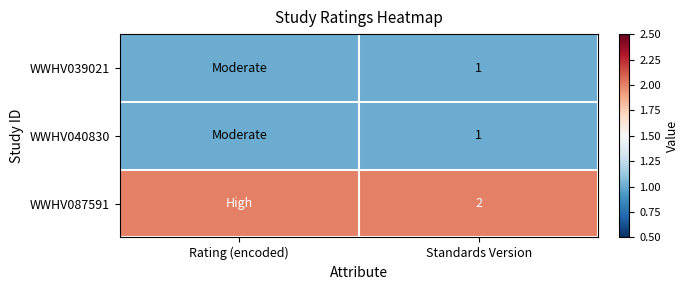

True or false: WWHV040830 has a value of 1 at Standards Version.

True